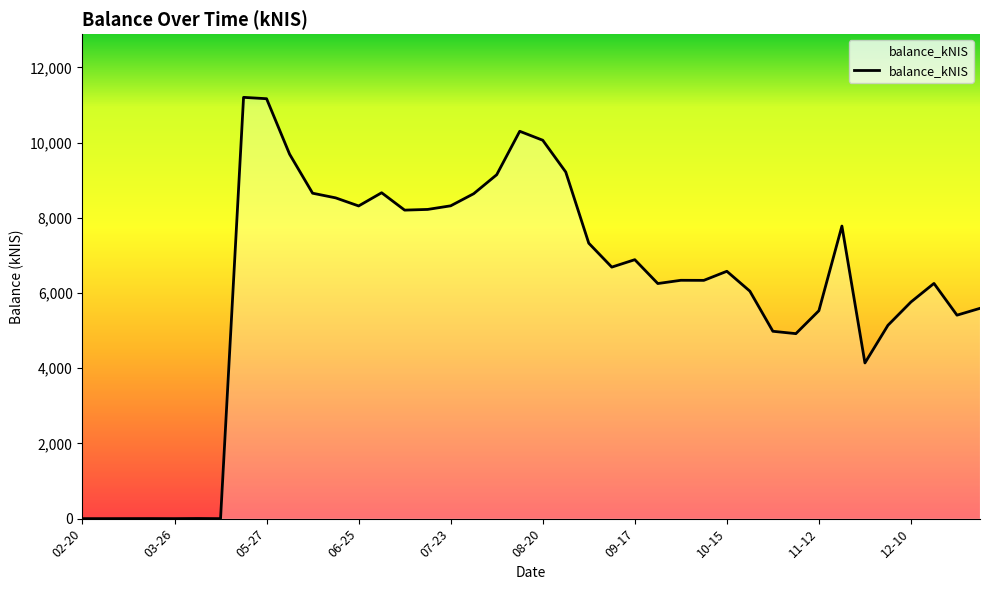

What is the greatest value displayed?

11204.7